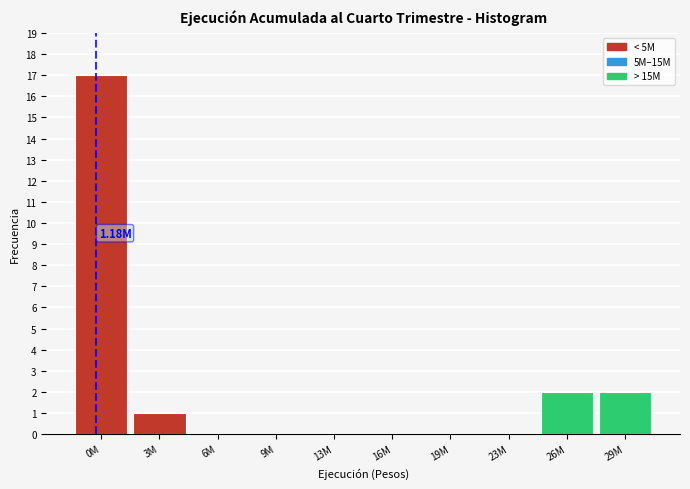

Between 9M and 26M, which is larger?

26M